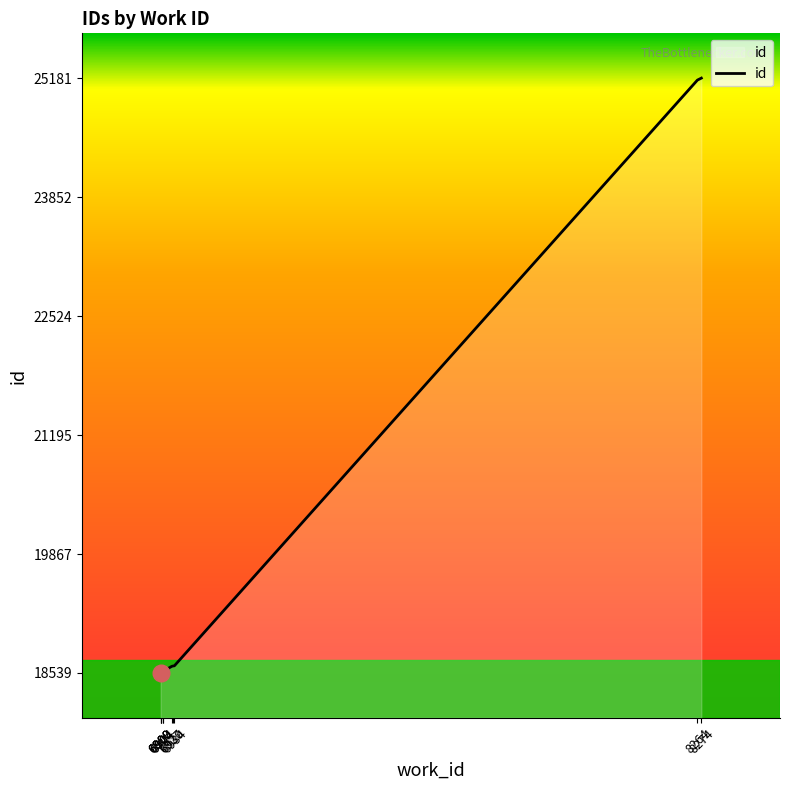

The value at 6900 is 26885. True or false?

False